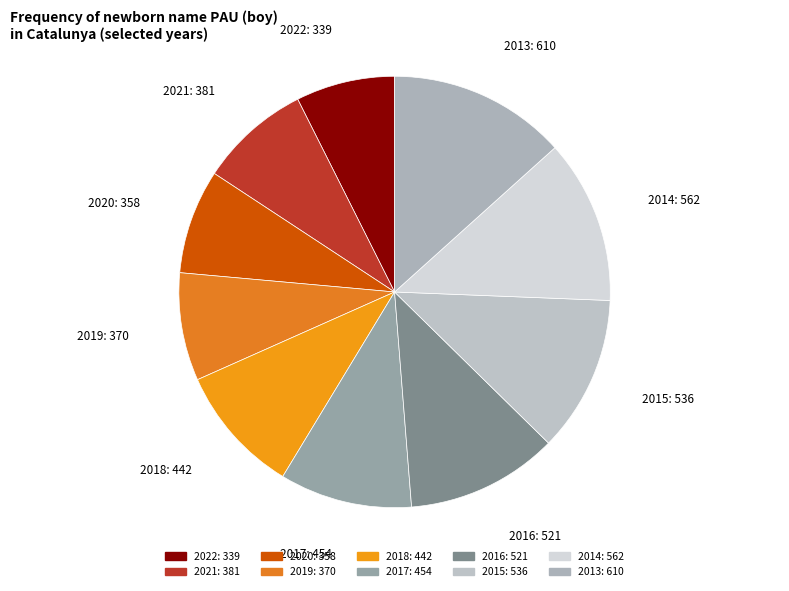

Is the sum of 2017 and 2020 greater than half?

No